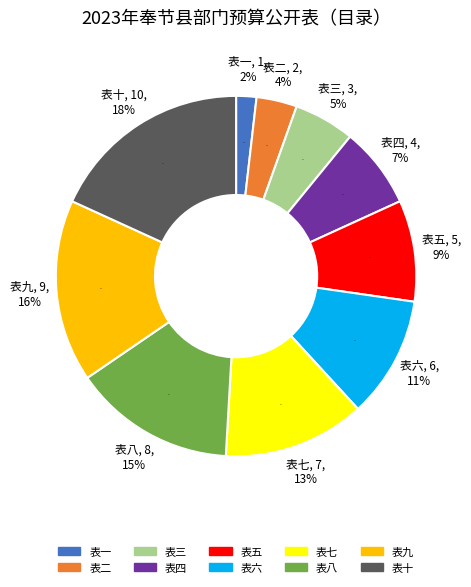

Combined, what portion of the pie is 表一 and 表六?

12.7%